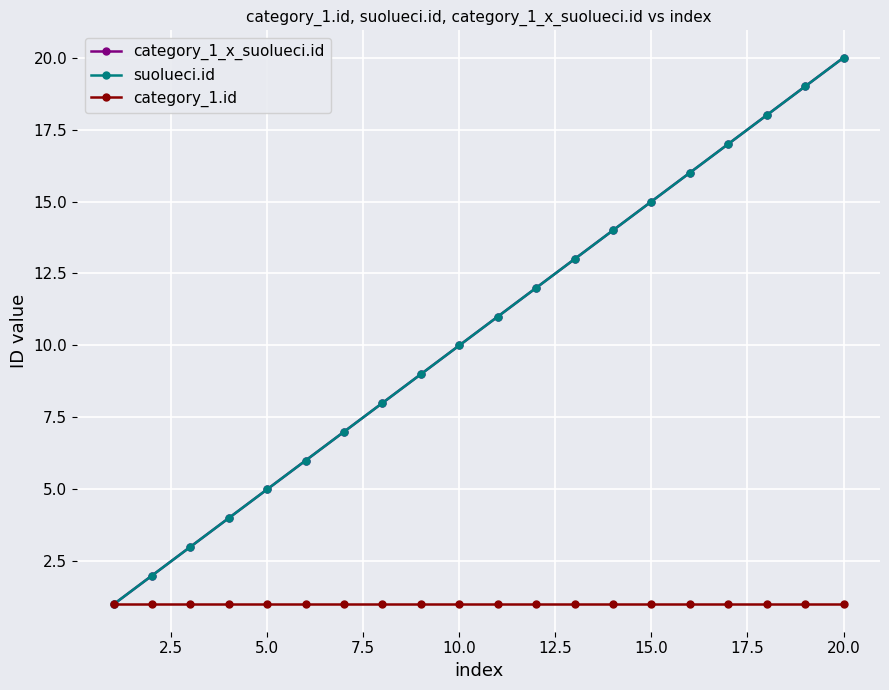

How many lines are shown in the chart?

3